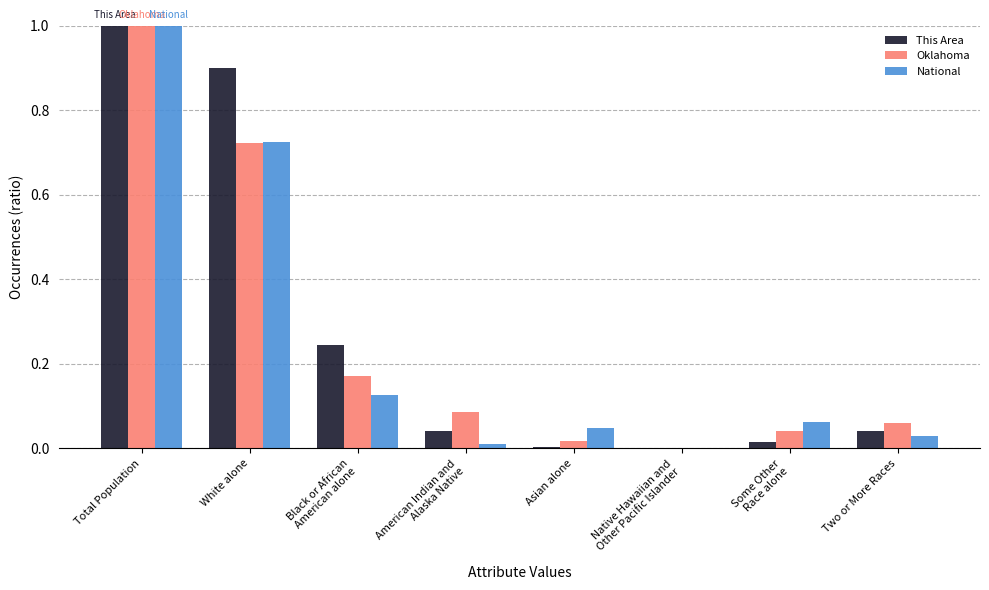

Which category has the highest value in the National series?

Total Population